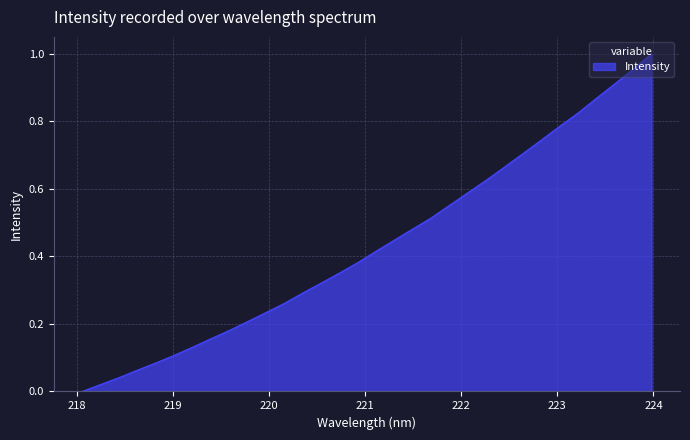

What is the label of the 30th point from the left?

223.5987